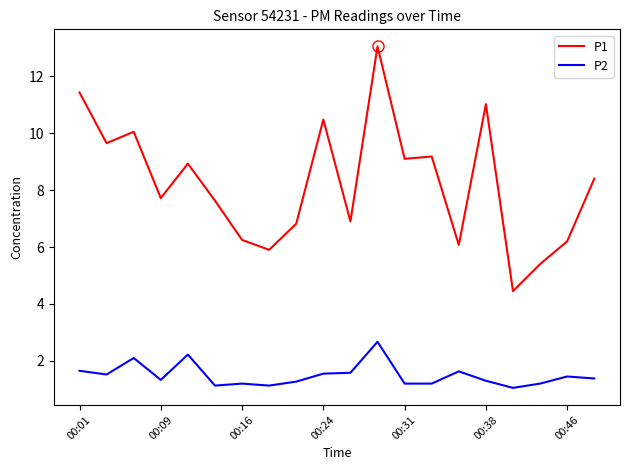

Which series has the largest range (max minus min)?

P1